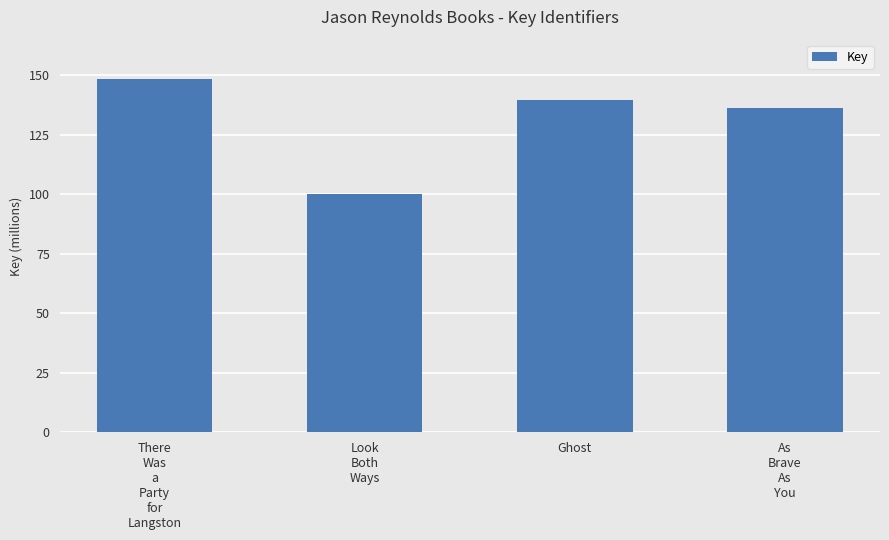

What is the sum of the values at As
Brave
As
You and There
Was
a
Party
for
Langston?

284668792